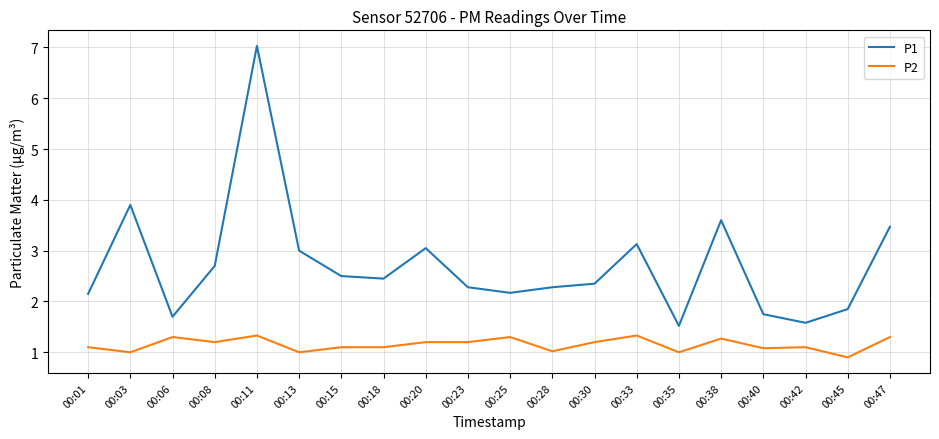

What is the total value across all series at 00:25?

3.5